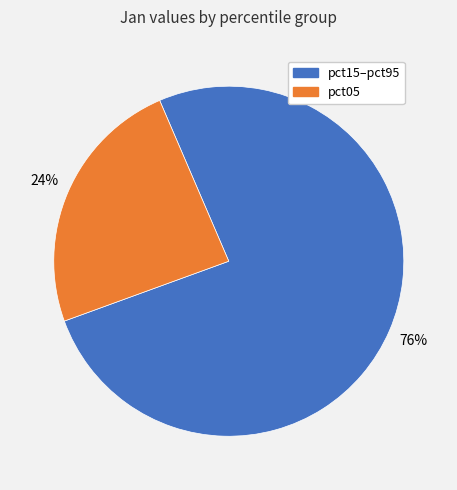

Is there a majority slice in this chart?

Yes